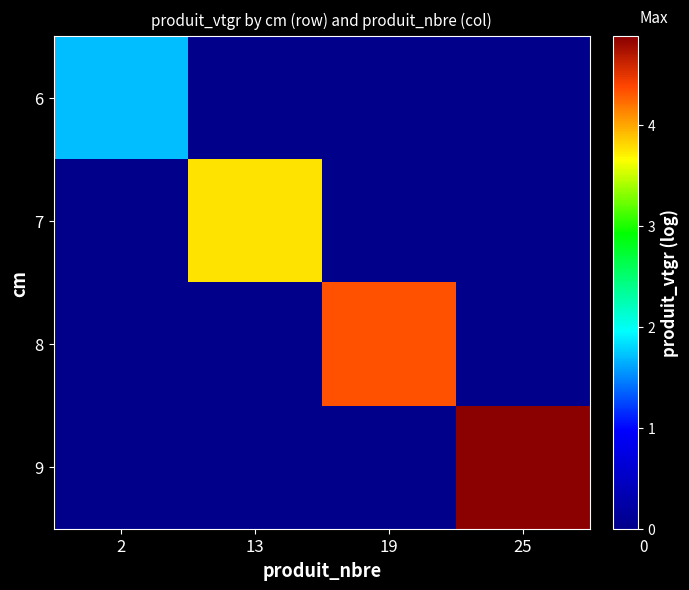

Rank the series at 25 from lowest to highest value.

6, 7, 8, 9